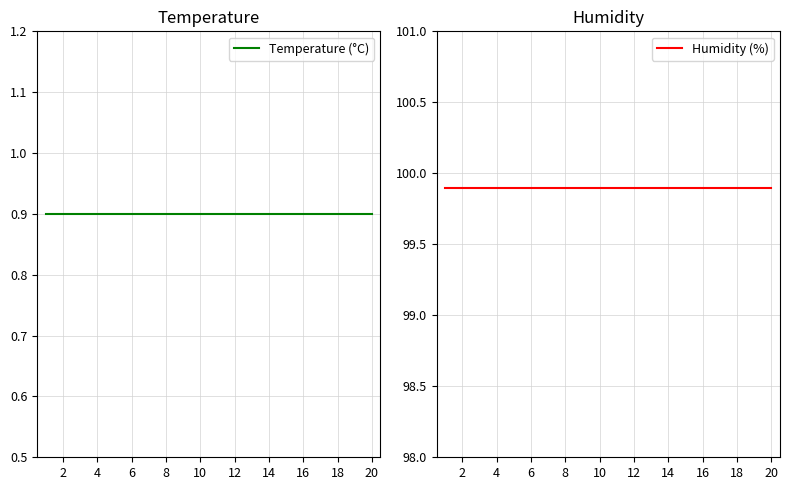

List the series in order of their overall mean, lowest first.

Temperature (°C), Humidity (%)